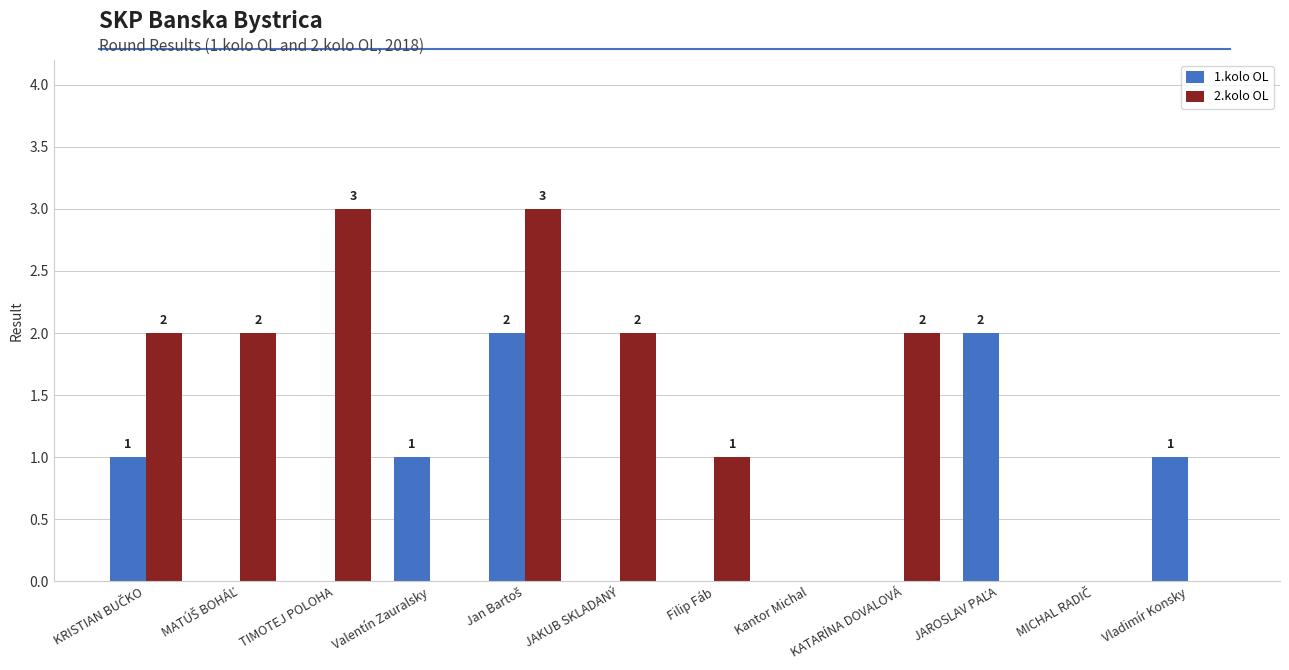

Reading left to right, list all the values displayed in this chart.

1.kolo OL: 1	0	0	1	2	0	0	0	0	2	0	1
2.kolo OL: 2	2	3	0	3	2	1	0	2	0	0	0